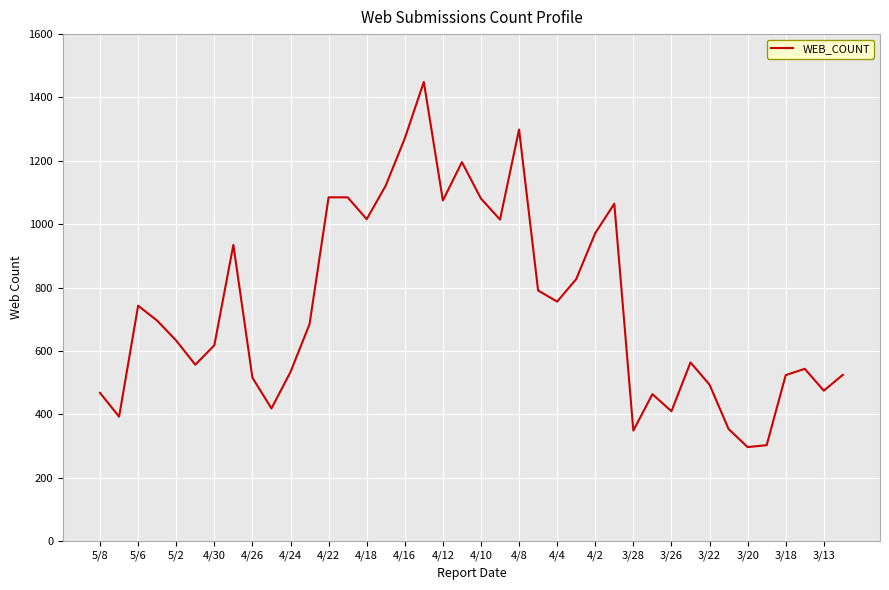

What is the difference between the maximum and minimum values?

1152